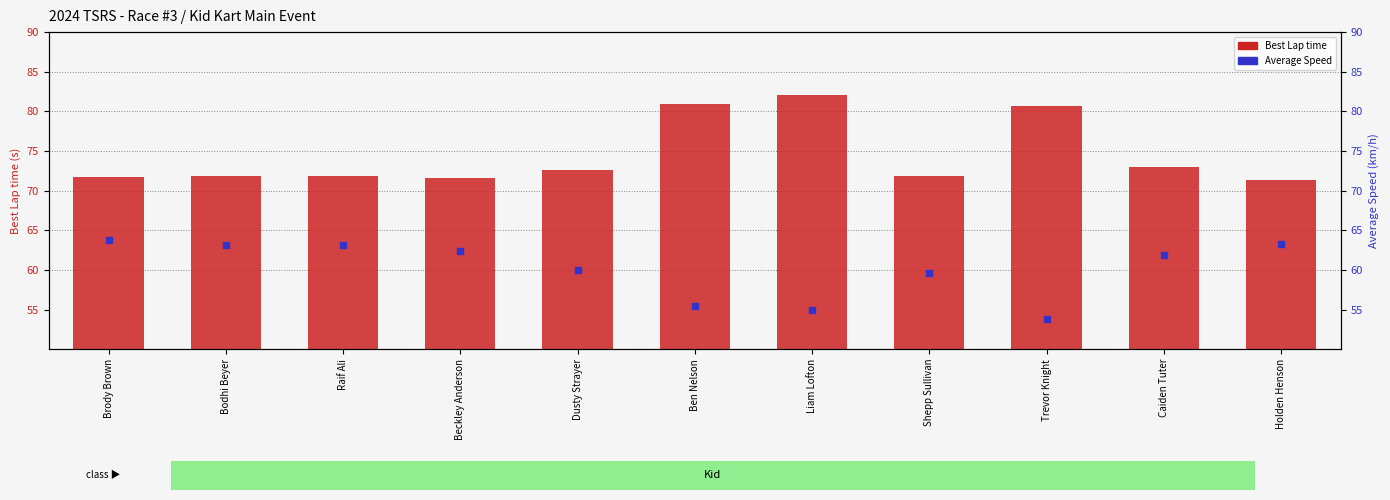

Which series has the largest total across all categories?

Best Lap time